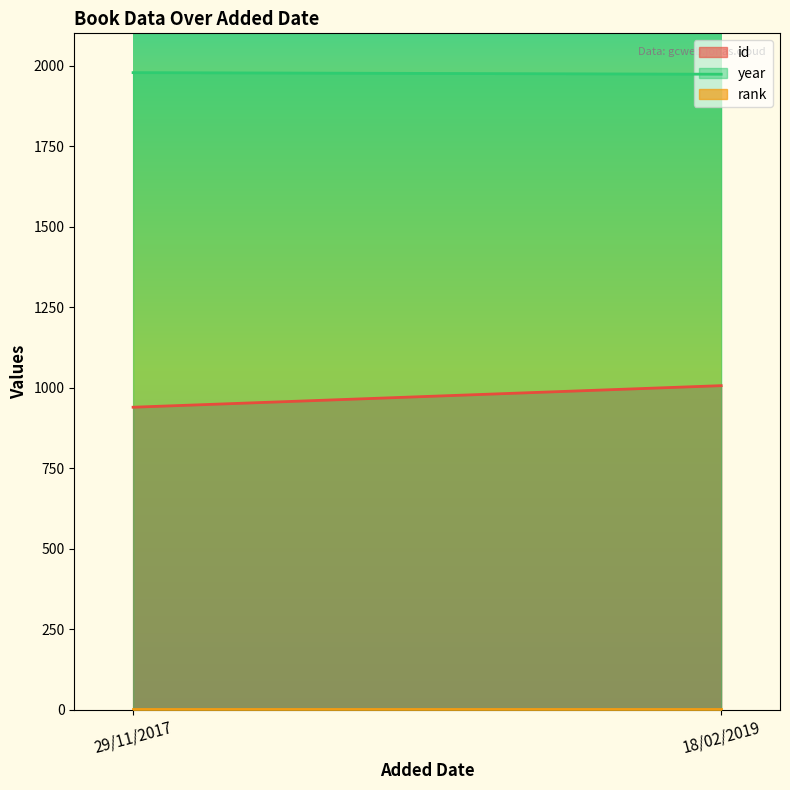

What is the maximum value for year?

1978